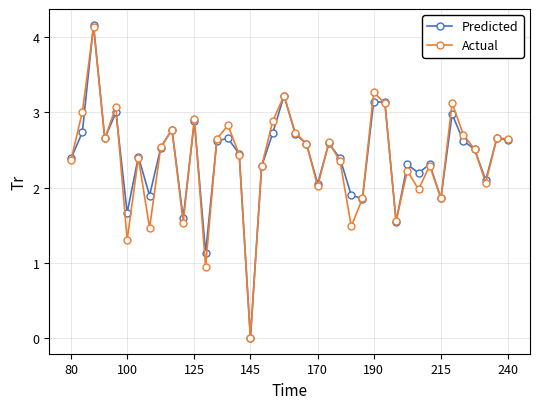

What is the value of the Actual point at the 2nd from the left?

3.0